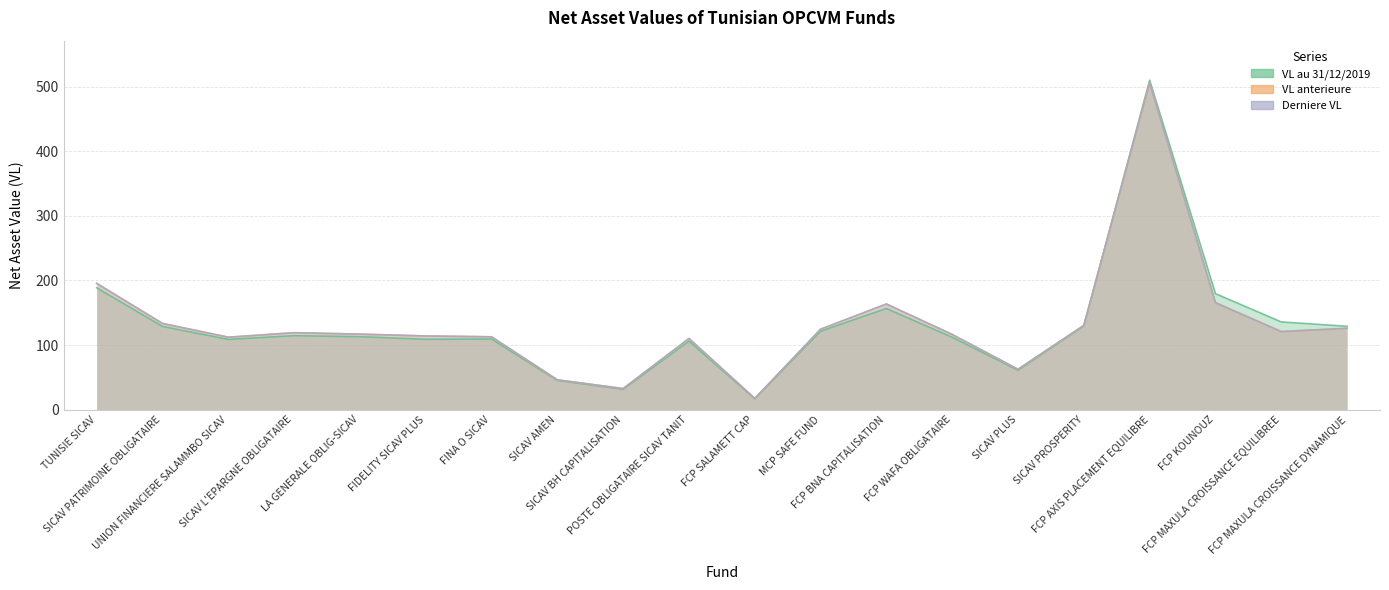

Reading right to left, what are all the values shown in this chart?

VL au 31/12/2019: 129.0	135.7	179.5	510.2	129.5	60.9	112.0	156.6	121.4	16.7	105.9	31.4	45.0	109.3	108.8	112.9	114.4	108.7	128.8	188.6
VL anterieure: 125.7	120.8	165.7	506.1	130.4	62.5	116.3	163.5	124.4	17.2	110.1	32.5	46.1	112.7	114.0	116.8	119.0	112.1	133.4	195.4
Derniere VL: 126.1	120.8	165.4	506.4	130.4	62.5	116.3	163.5	124.4	17.2	110.1	32.5	46.1	112.7	114.0	116.8	119.0	112.1	133.4	195.4